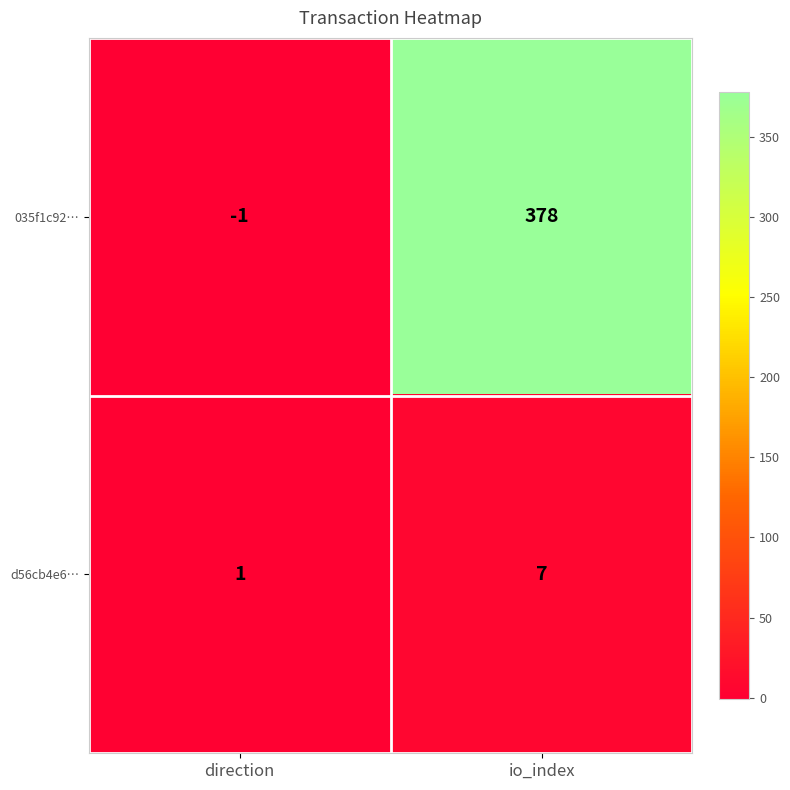

At how many categories does at least one series exceed 51?

1